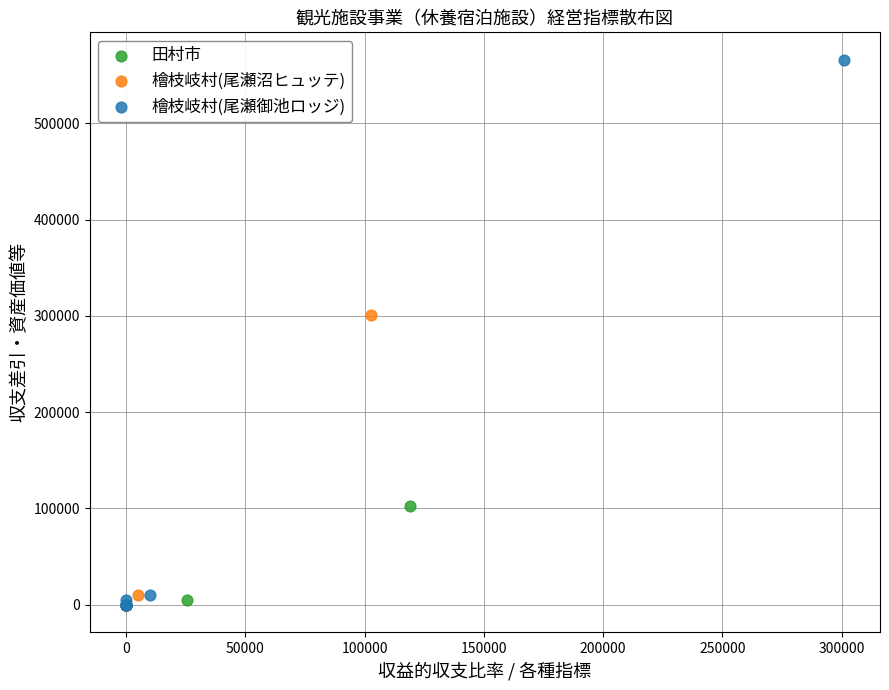

Which series contains the highest Y value?

檜枝岐村(尾瀬御池ロッジ)